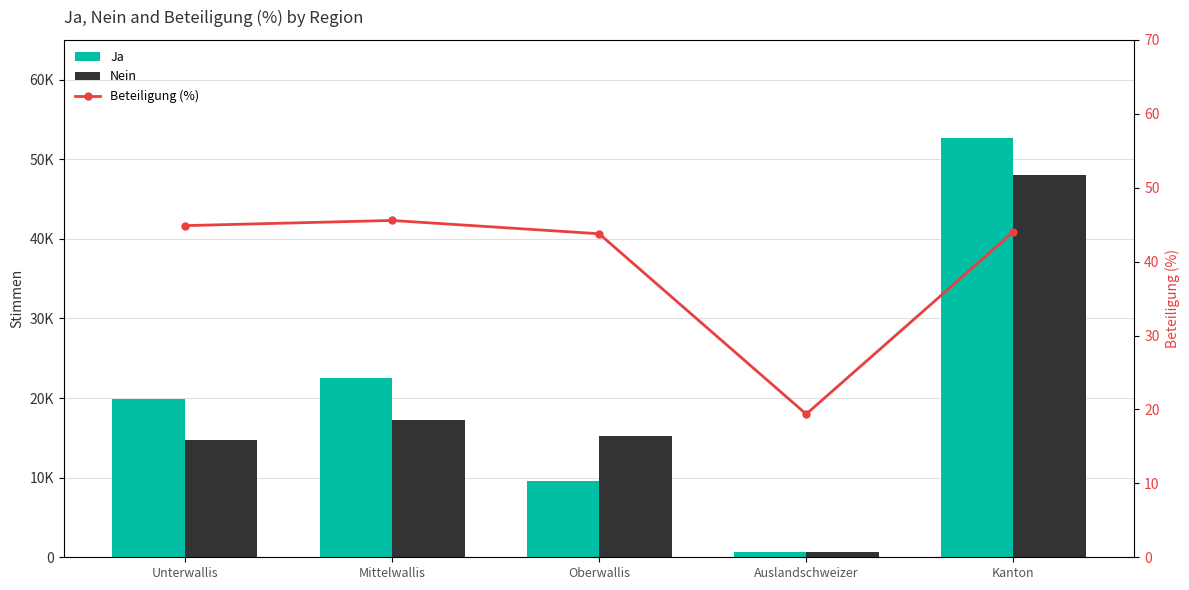

Is the value of Ja at Mittelwallis greater than the value of Nein at Auslandschweizer?

Yes